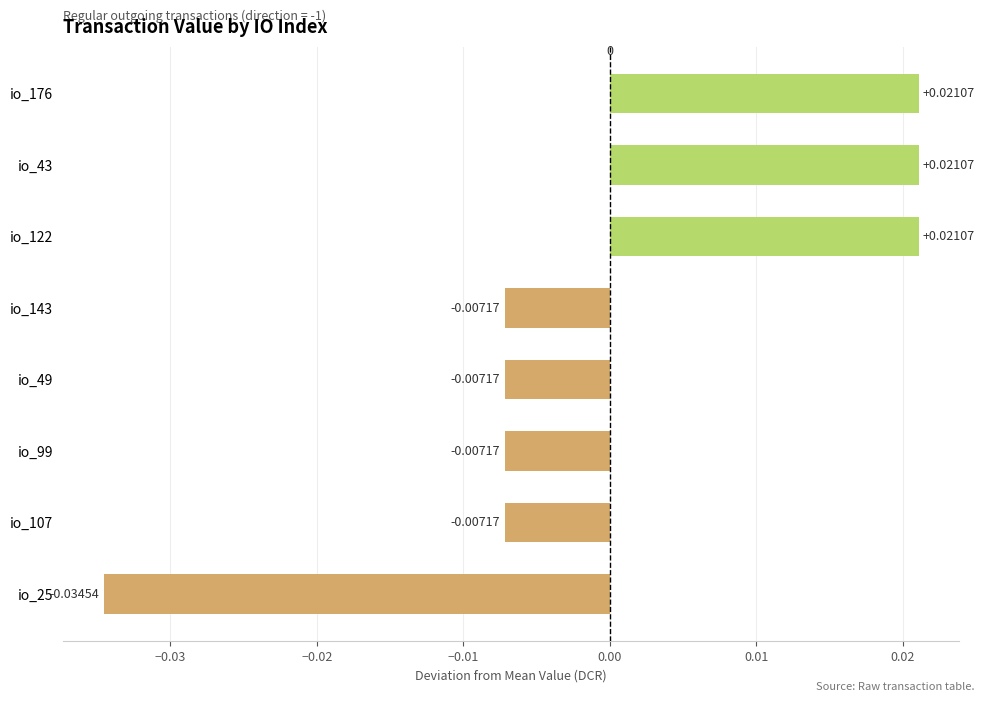

How many bars are there in total?

8